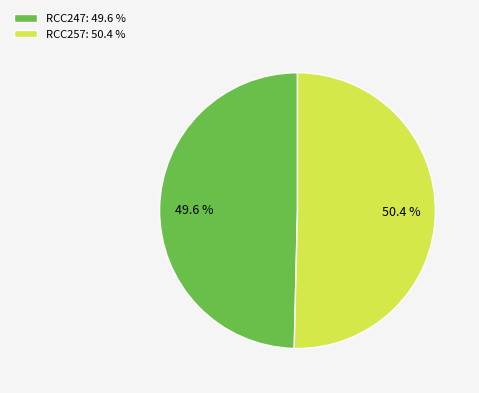

What is the largest slice in the pie chart?

RCC257